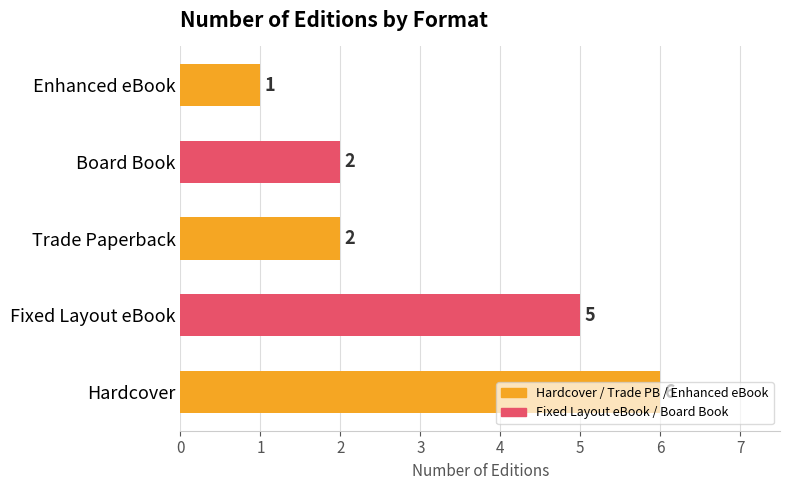

What is the average value?

3